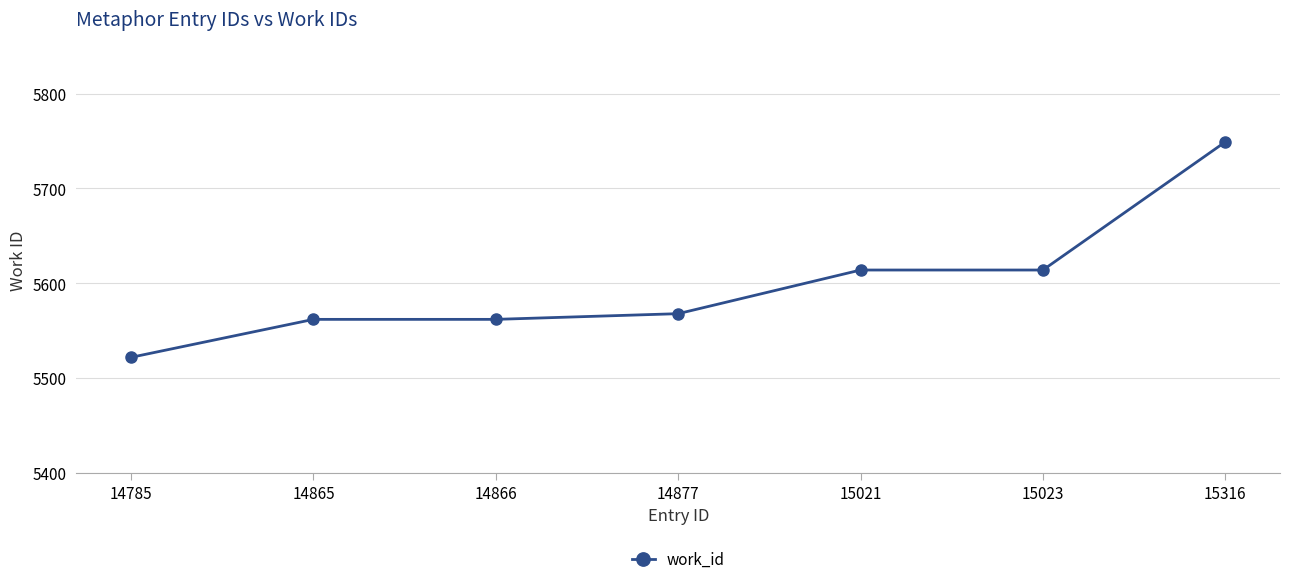

Does the chart display data point markers on the line(s)?

Yes